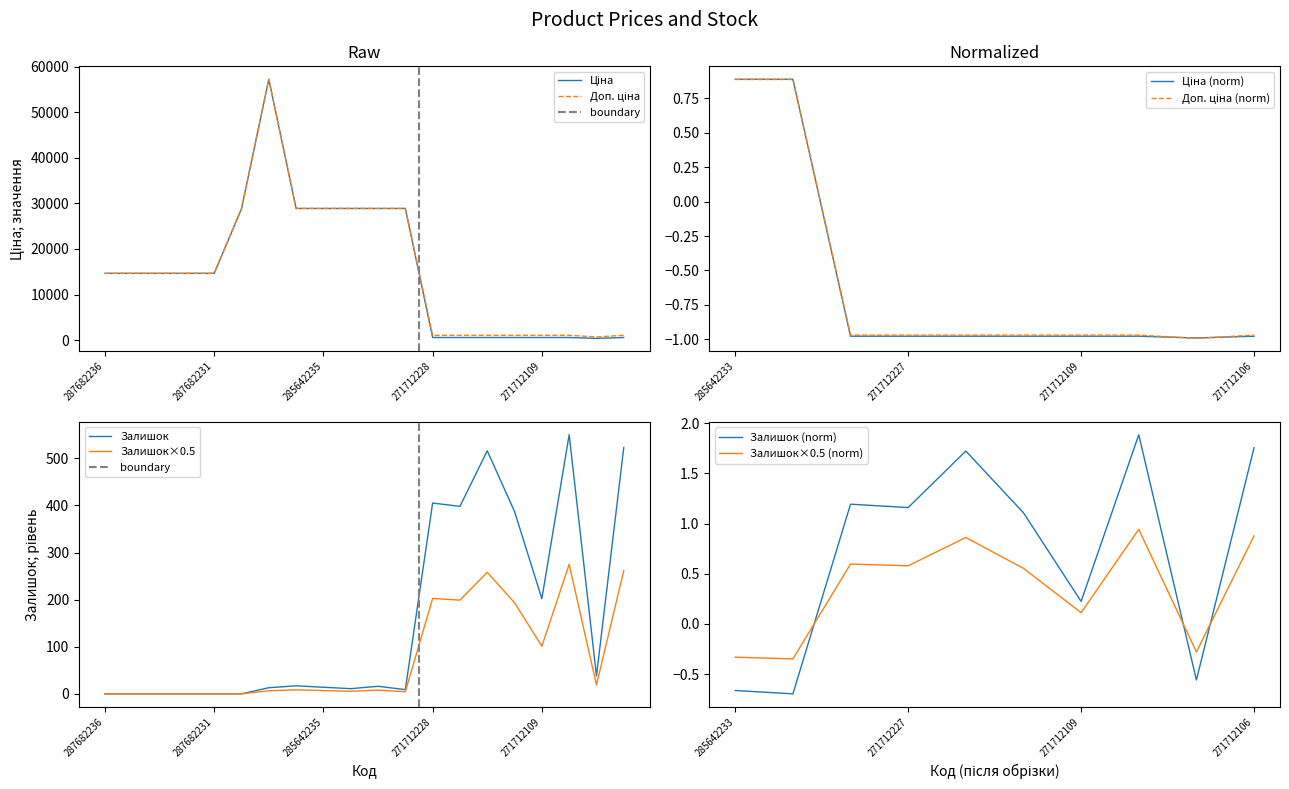

What is the sum of all Ціна values?

308134.9